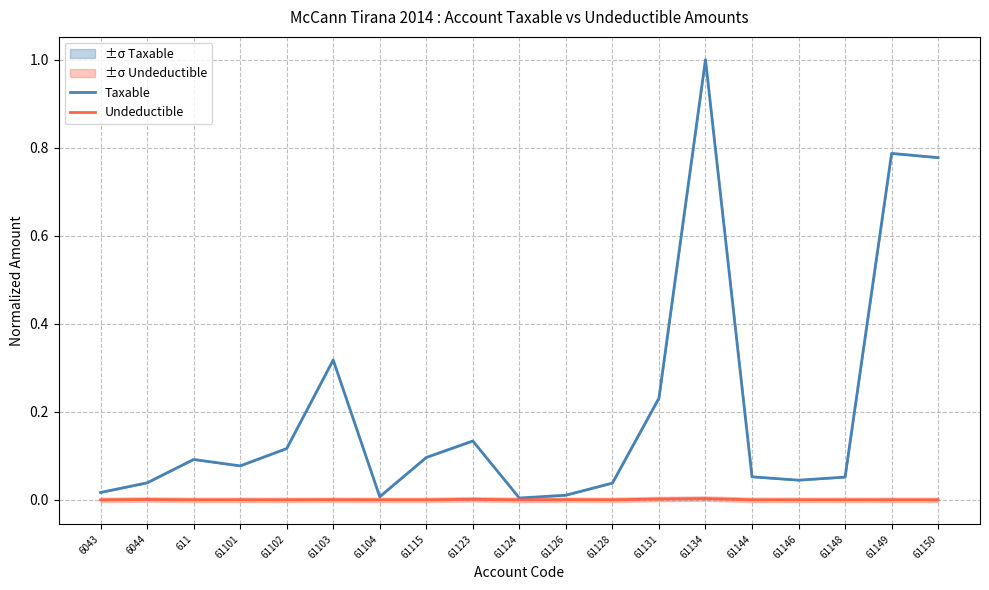

How many data points in Undeductible are above 0?

7